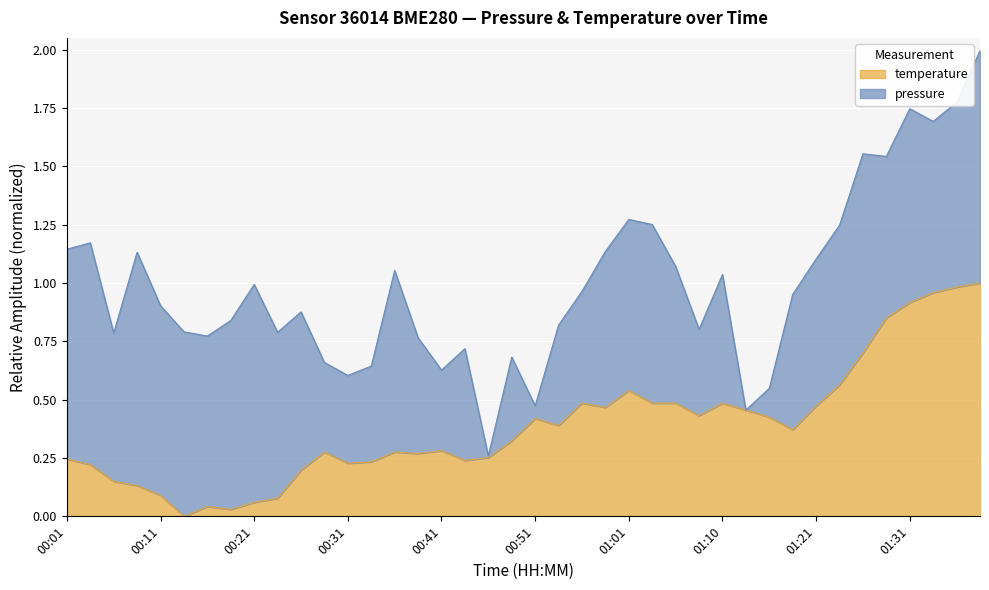

What is the maximum value shown in the chart?

1.0